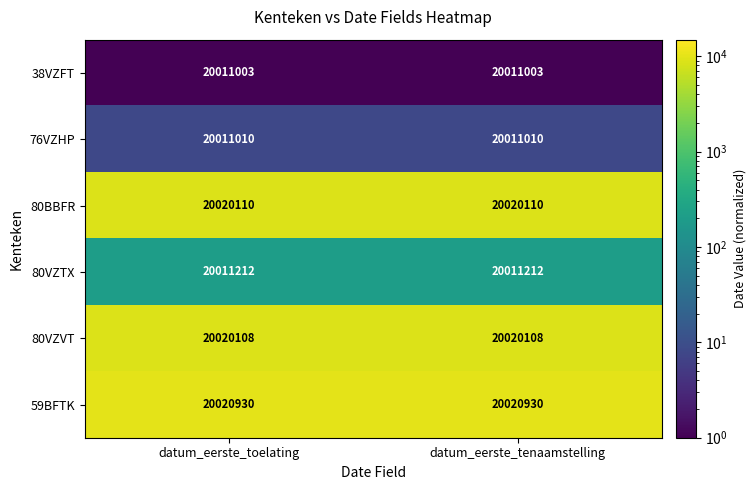

Reading right to left, extract all data points from this chart.

38VZFT: datum_eerste_tenaamstelling=20011003	datum_eerste_toelating=20011003
76VZHP: datum_eerste_tenaamstelling=20011010	datum_eerste_toelating=20011010
80BBFR: datum_eerste_tenaamstelling=20020110	datum_eerste_toelating=20020110
80VZTX: datum_eerste_tenaamstelling=20011212	datum_eerste_toelating=20011212
80VZVT: datum_eerste_tenaamstelling=20020108	datum_eerste_toelating=20020108
59BFTK: datum_eerste_tenaamstelling=20020930	datum_eerste_toelating=20020930